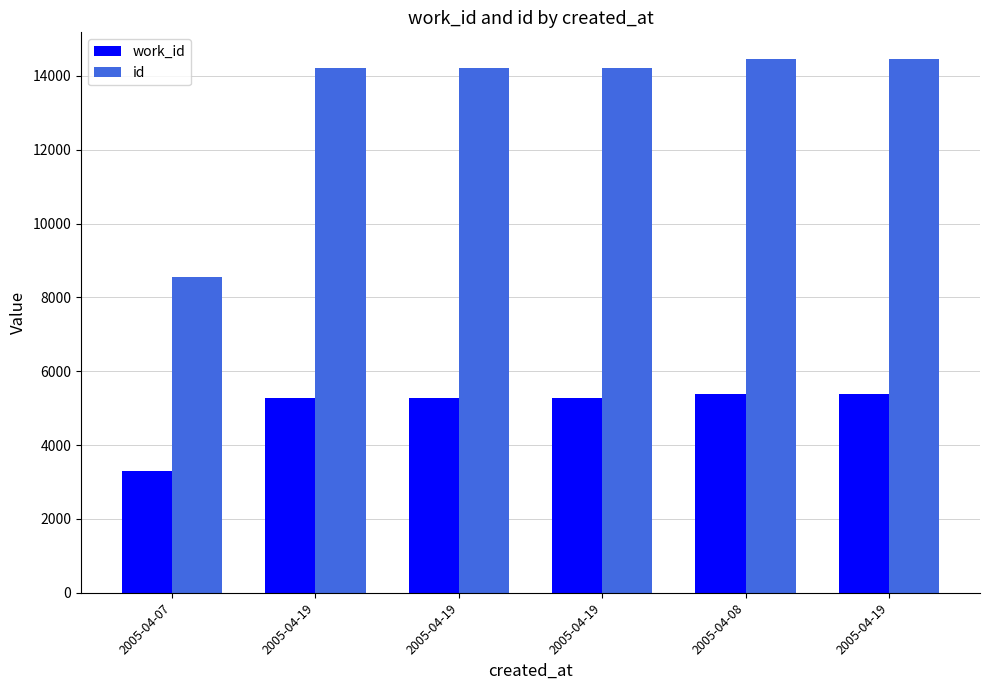

What is the total value across all series at 2005-04-08?

19827